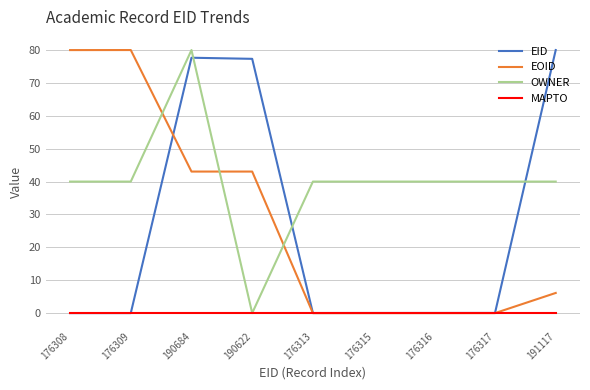

What are all the series names shown in the legend?

EID, EOID, OWNER, MAPTO